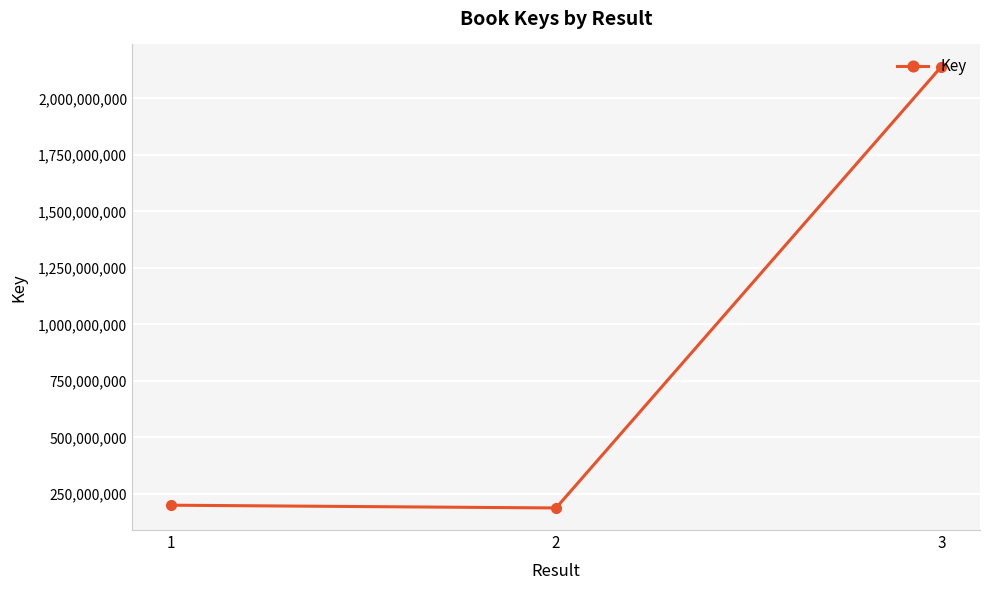

The value at 3 is 3642428349. True or false?

False